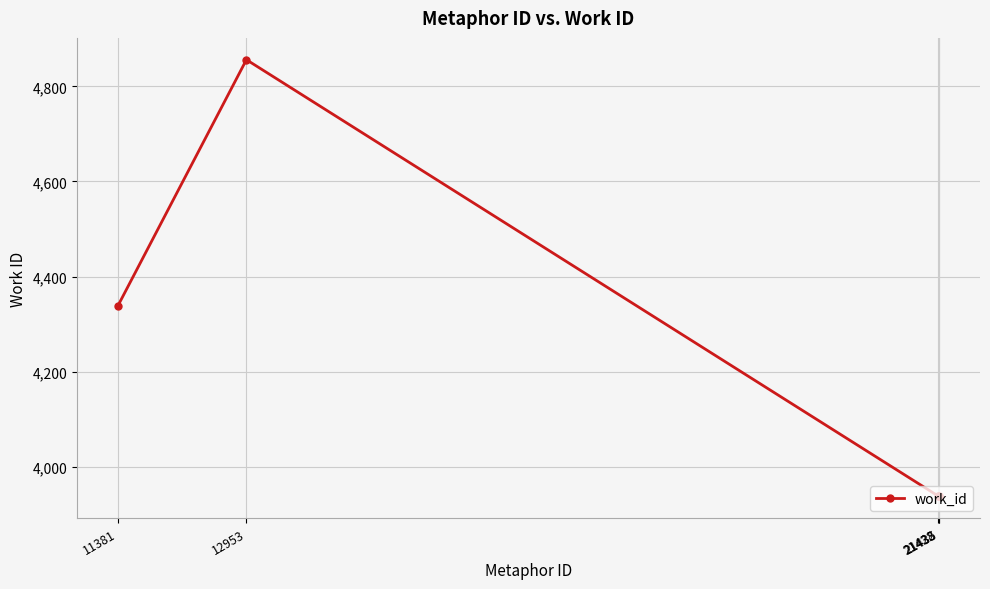

Is this an area chart (filled region under the line)?

No